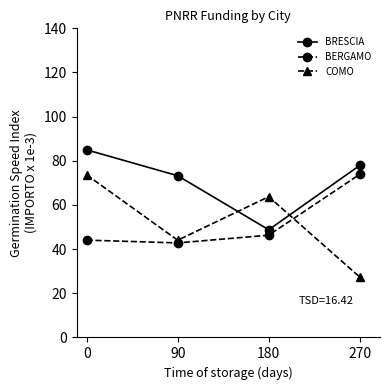

Is this an area chart (filled region under the line)?

No